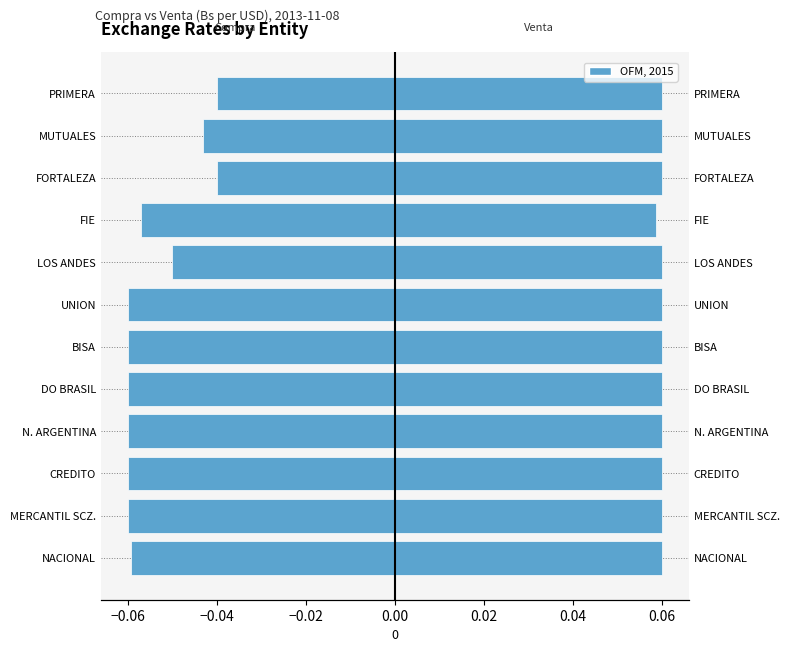

How many groups of bars are there?

12